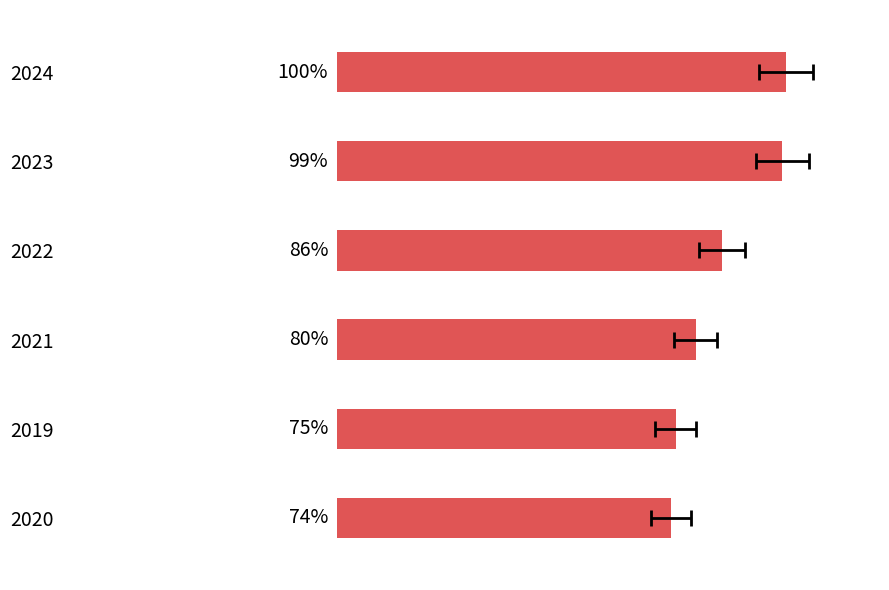

Reading left to right, transcribe all the data shown in this chart.

100.0	99.3	85.8	80.0	75.5	74.5